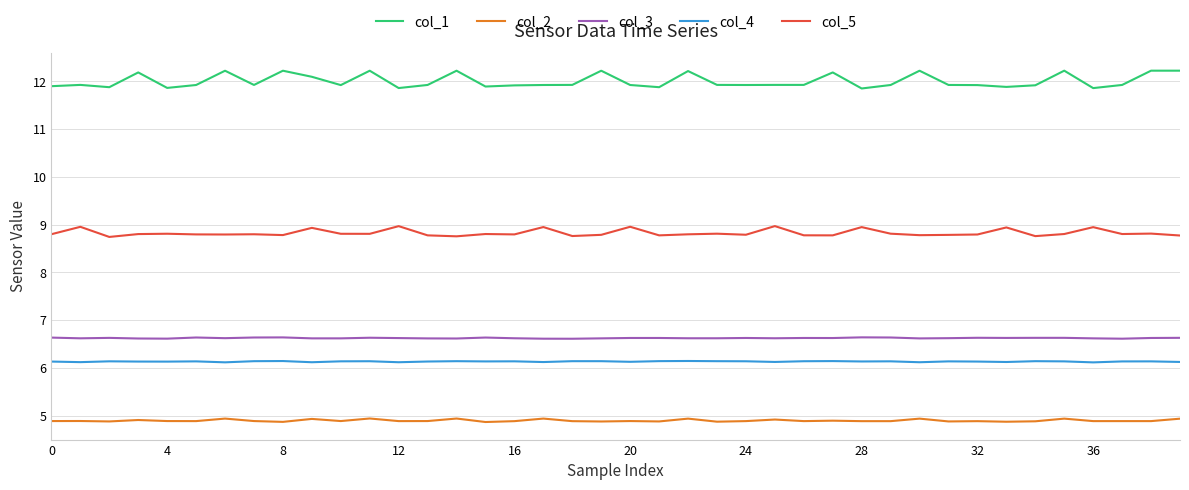

List the series in order of their peak value, lowest first.

col_2, col_4, col_3, col_5, col_1